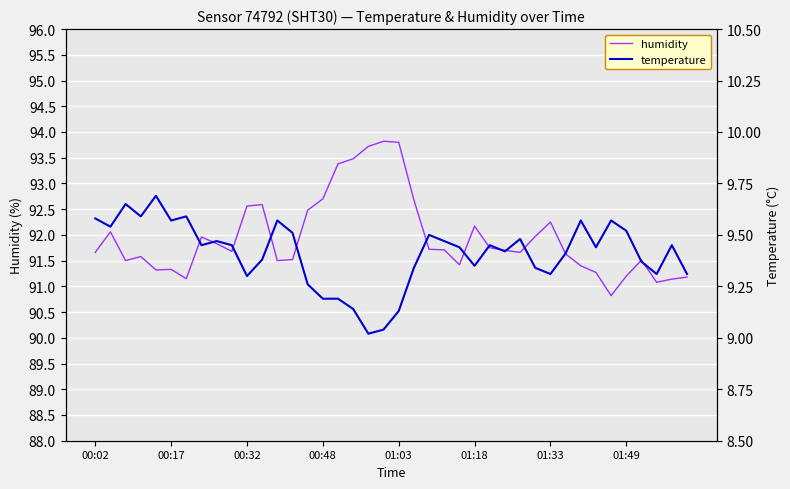

What is the minimum value for humidity?

90.8